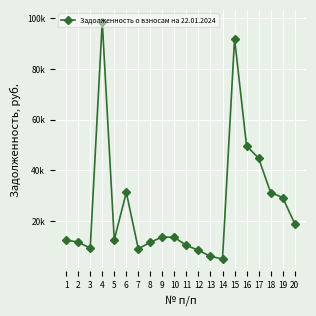

Is this an area chart (filled region under the line)?

No